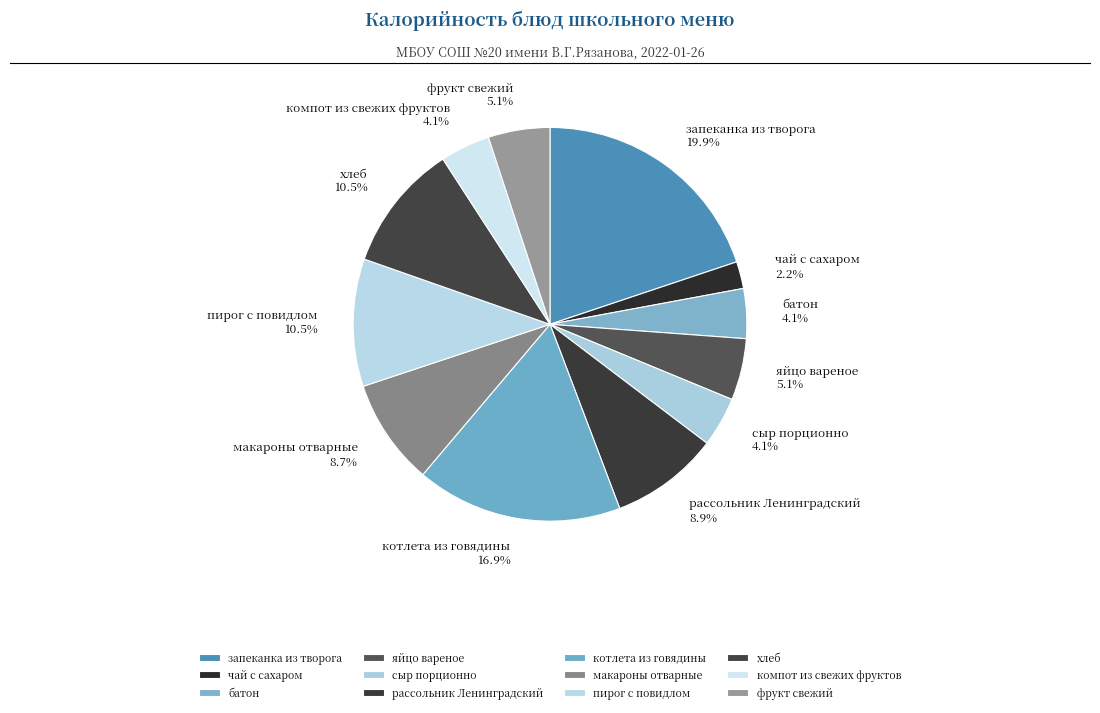

What percentage is the яйцо вареное slice, to the nearest percent?

5%